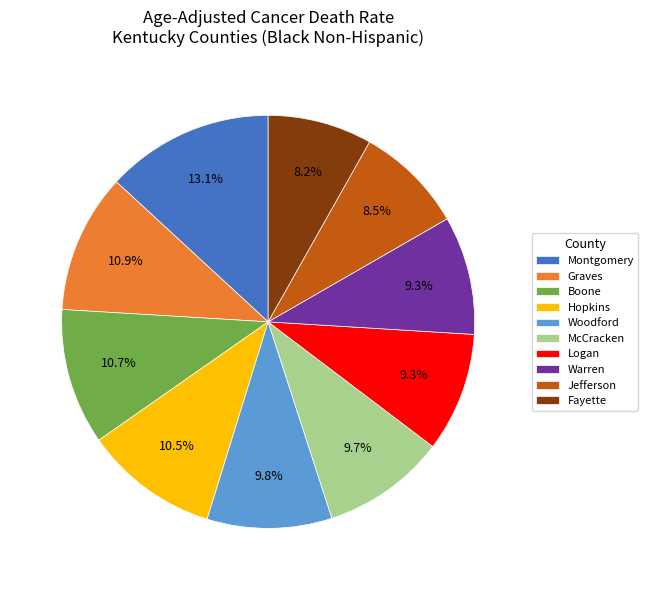

Which category has the biggest portion of the pie?

Montgomery